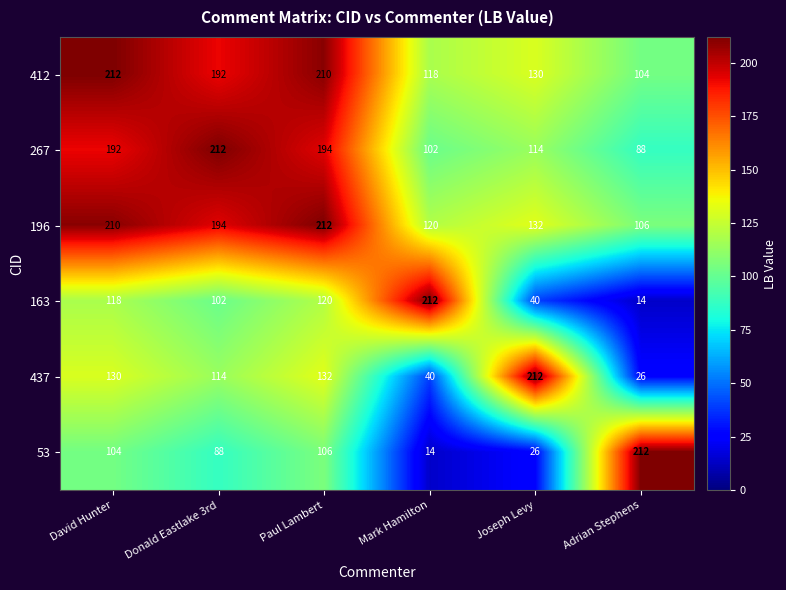

What is the maximum value shown in the chart?

212